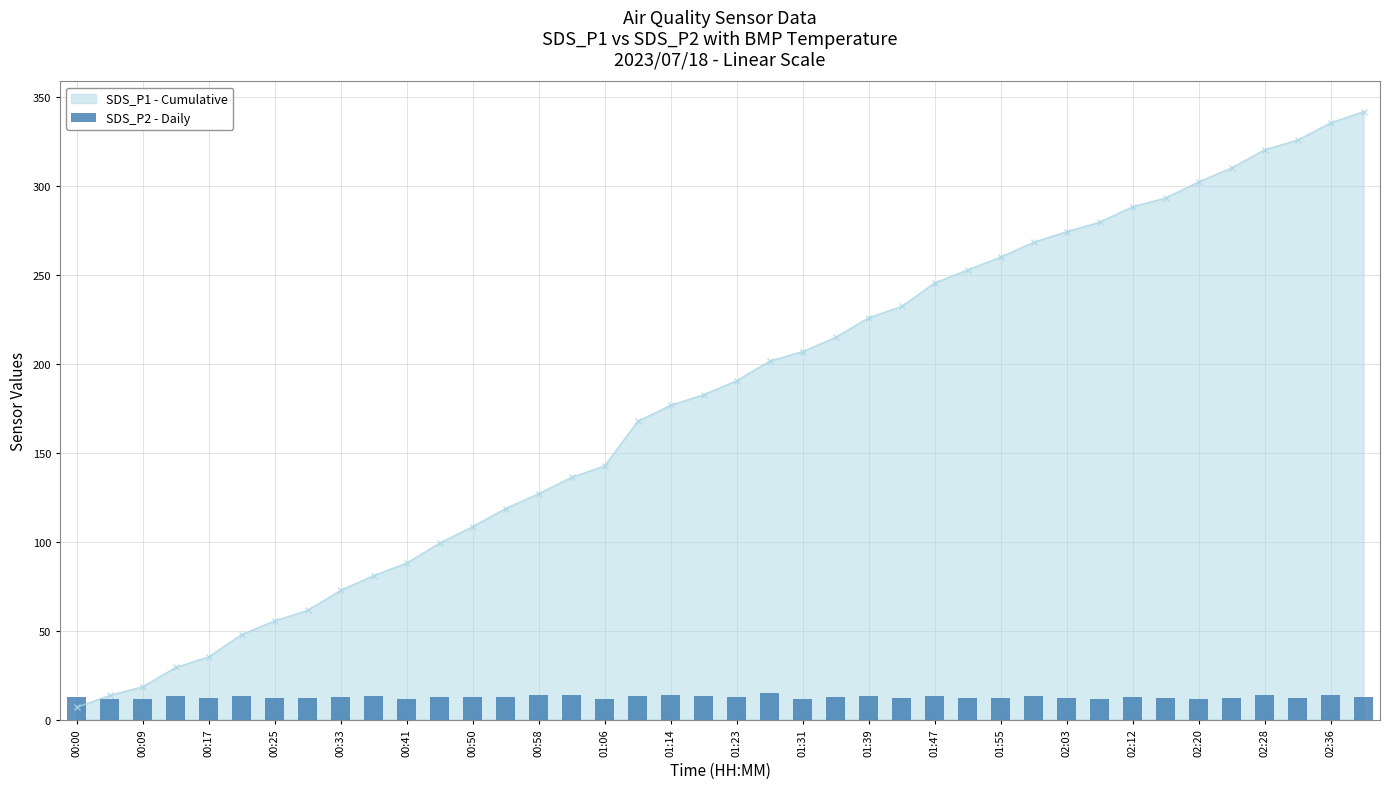

The value of SDS_P1 - Cumulative at 01:47 is 245.5. True or false?

True